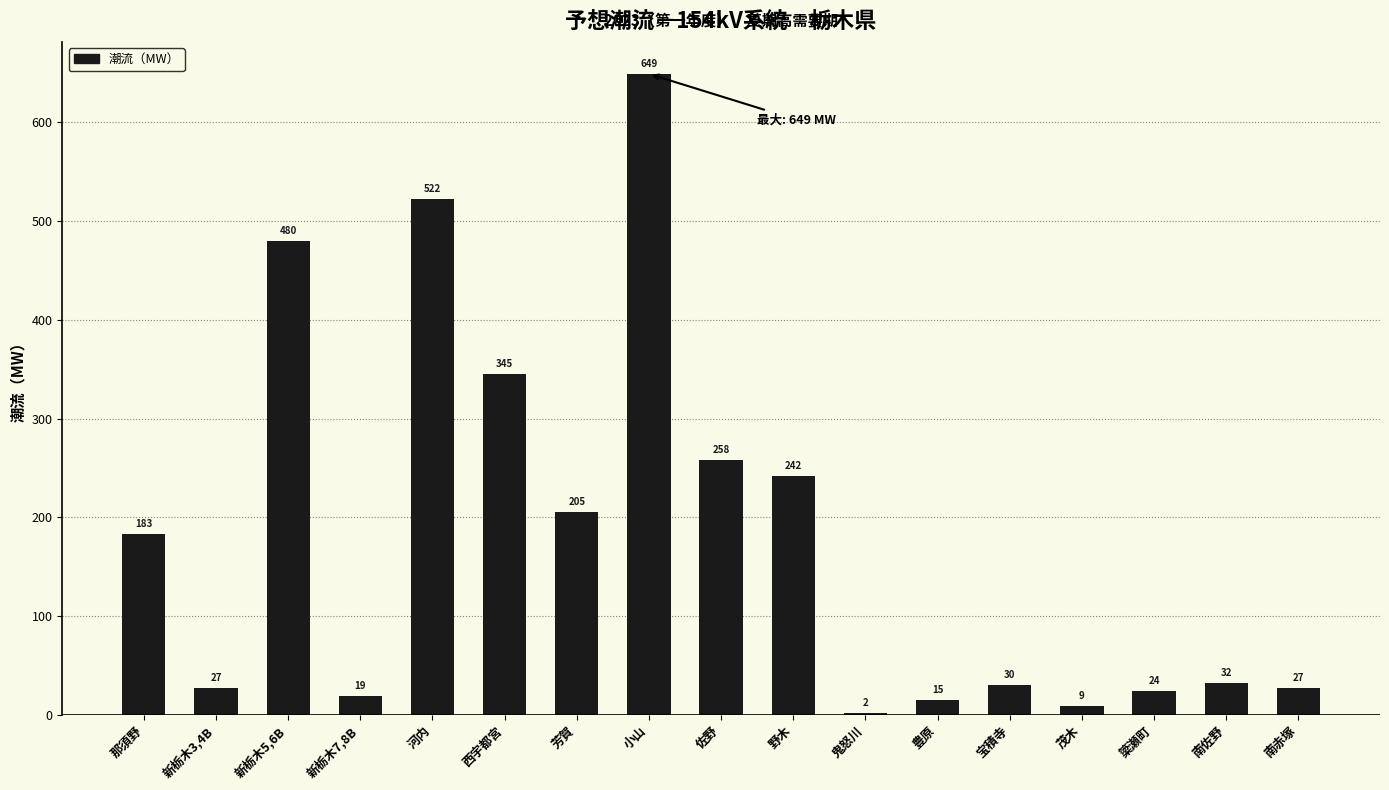

Are the bars horizontal?

No